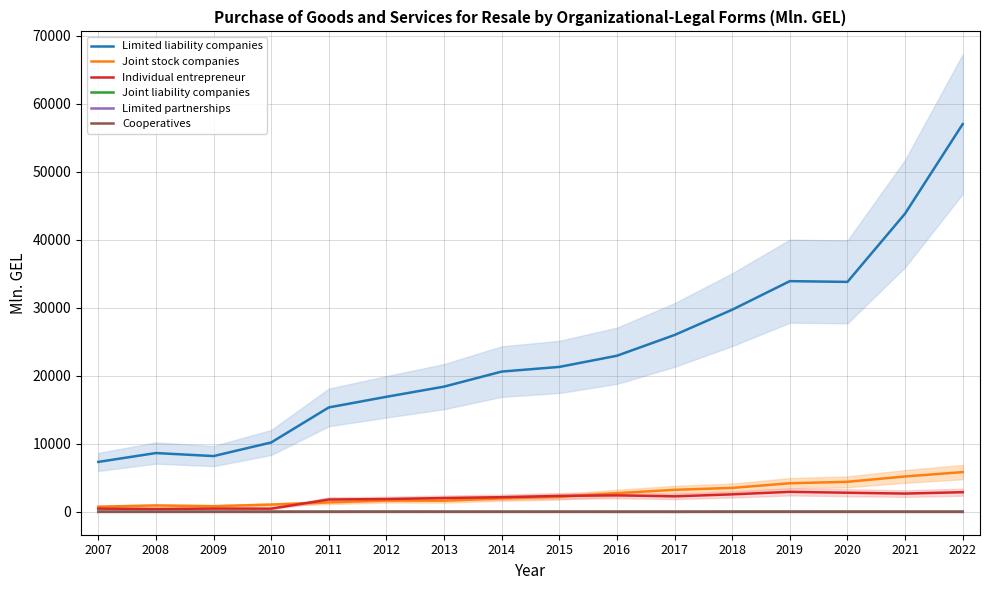

How many interior local peaks does the Joint stock companies series have?

2